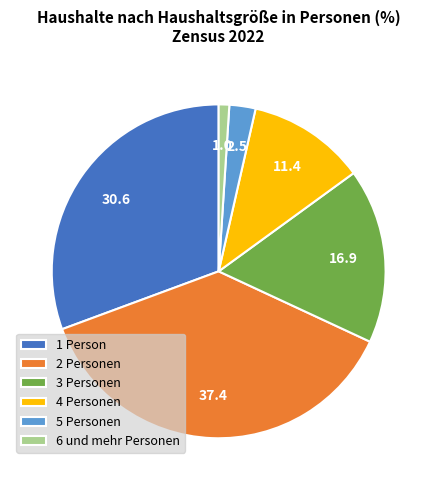

What is the ratio of the value at 1 Person to the value at 3 Personen?

1.8